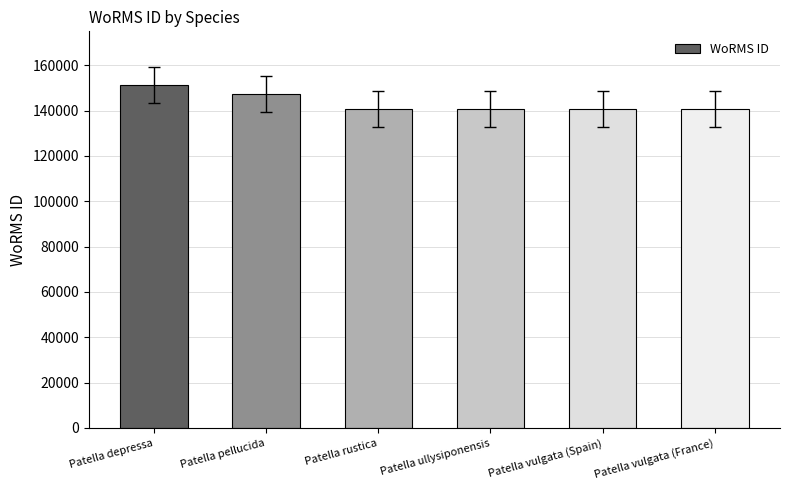

At which label does the data first exceed 140685?

Patella depressa